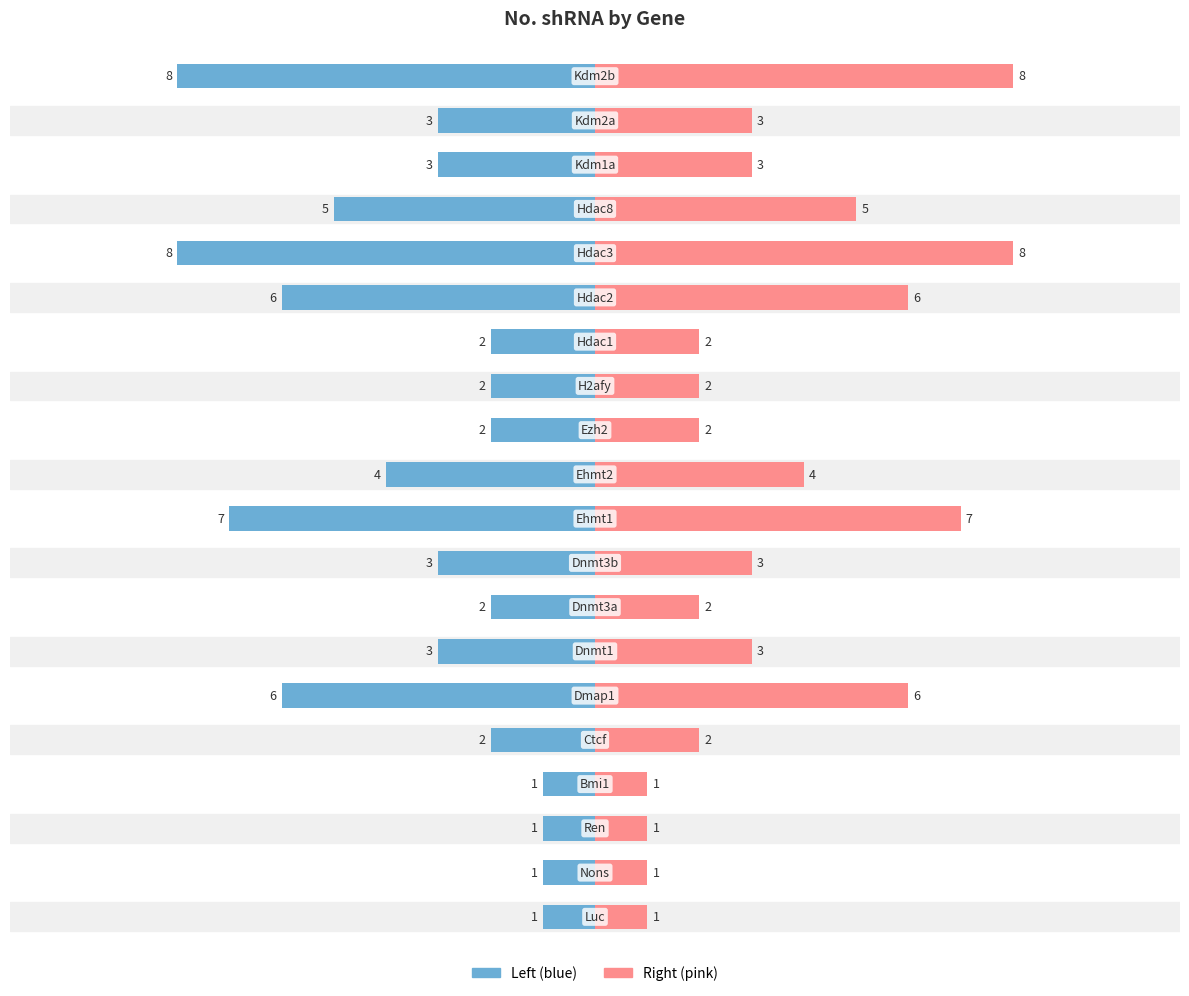

How many bars are there in total?

40